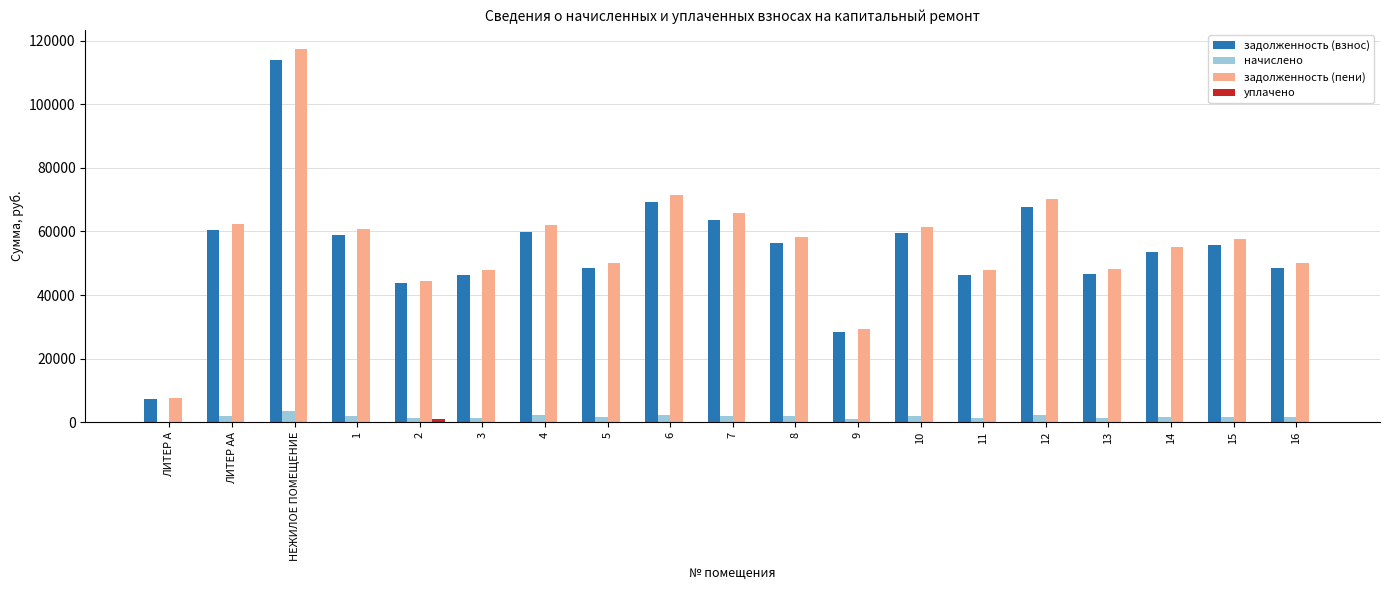

Is it true that задолженность (взнос) equals 60344.0 at ЛИТЕР АА?

True